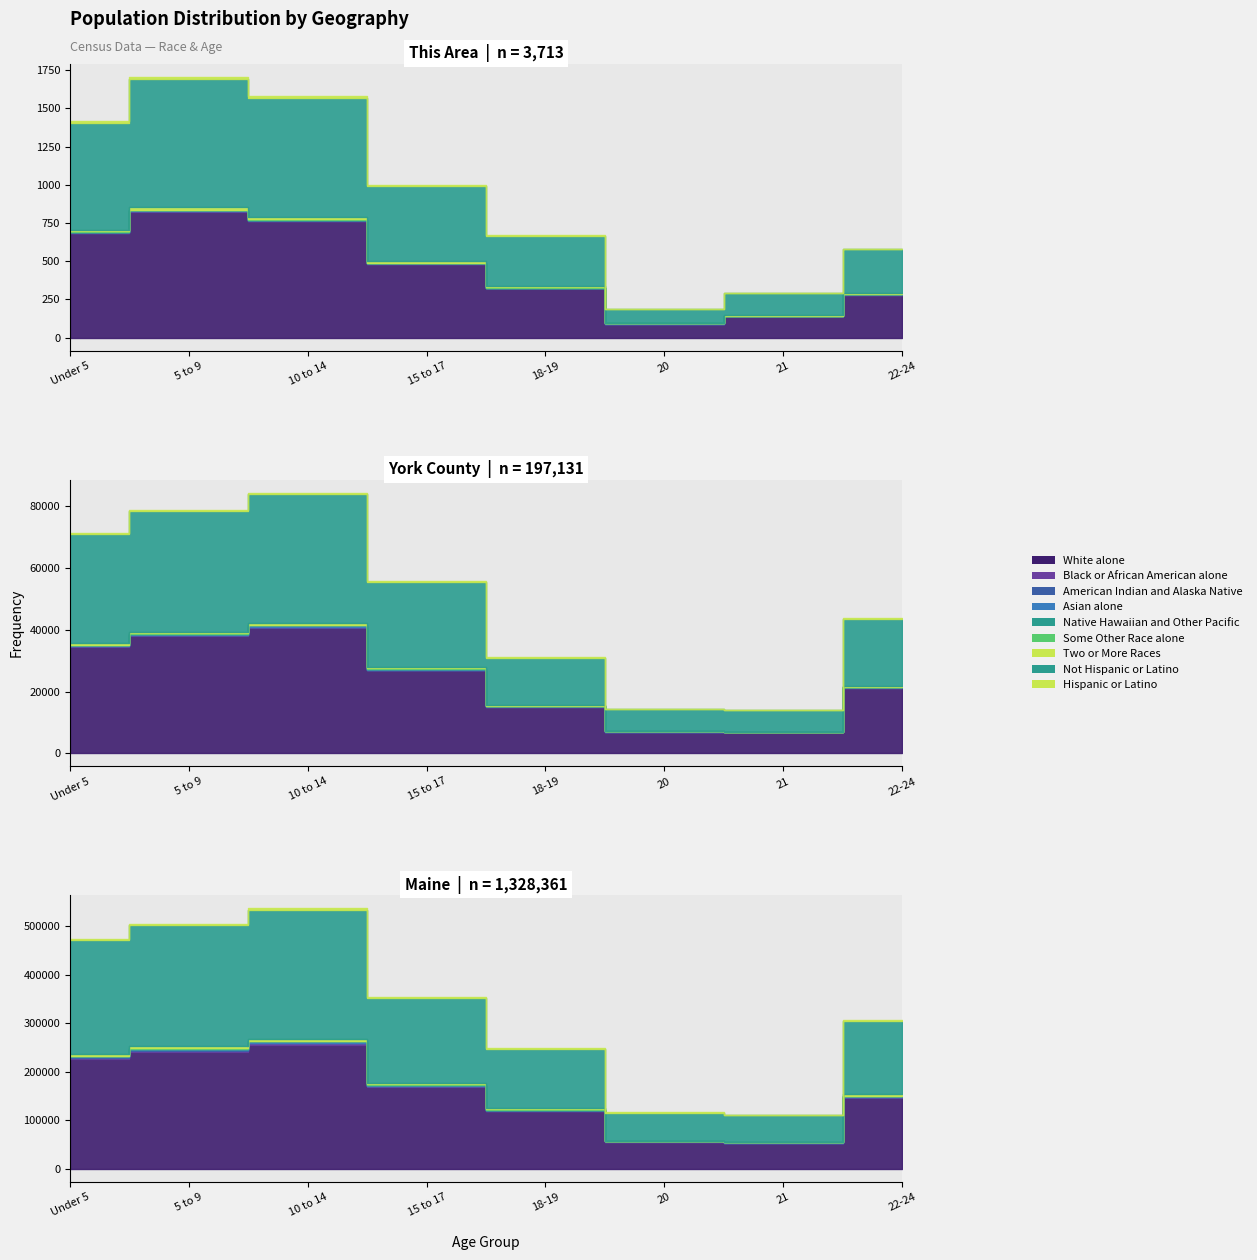

True or false: York County has more than 2 interior local peaks.

False